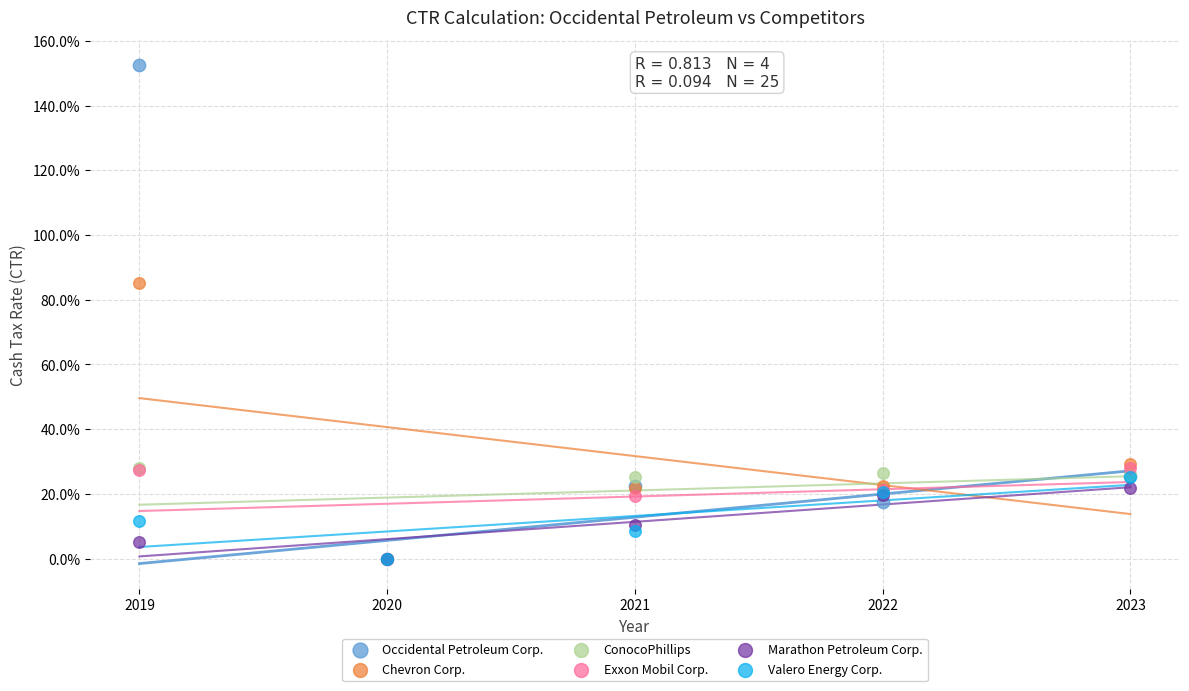

What are all the series names shown in the legend?

Occidental Petroleum Corp., Chevron Corp., ConocoPhillips, Exxon Mobil Corp., Marathon Petroleum Corp., Valero Energy Corp.